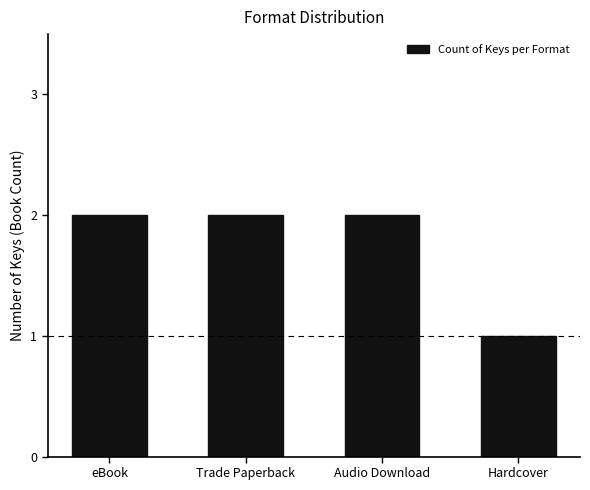

What is the label of the 3rd bar from the right?

Trade Paperback